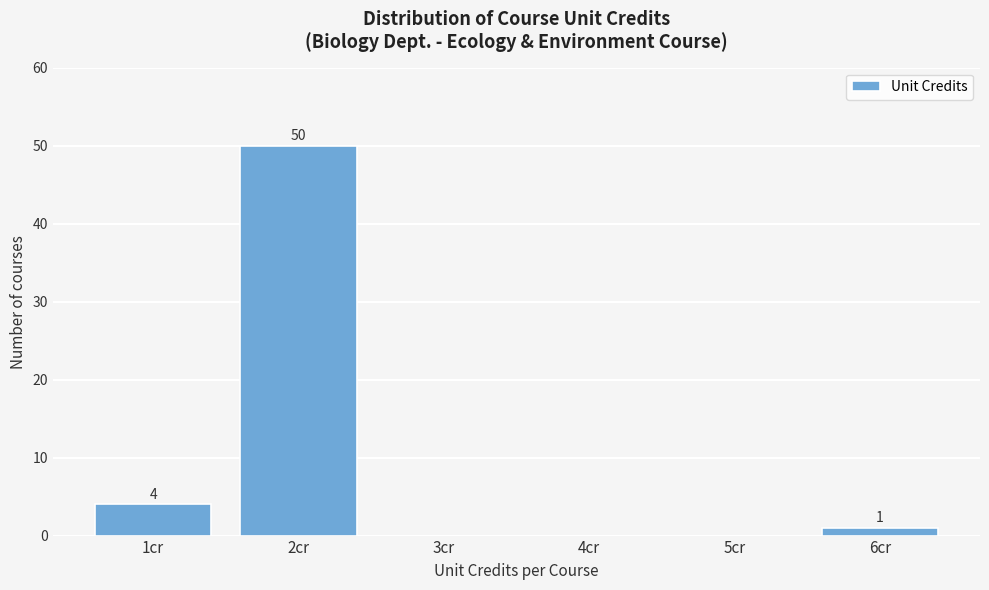

Reading right to left, extract all data points from this chart.

6cr=1	5cr=0	4cr=0	3cr=0	2cr=50	1cr=4